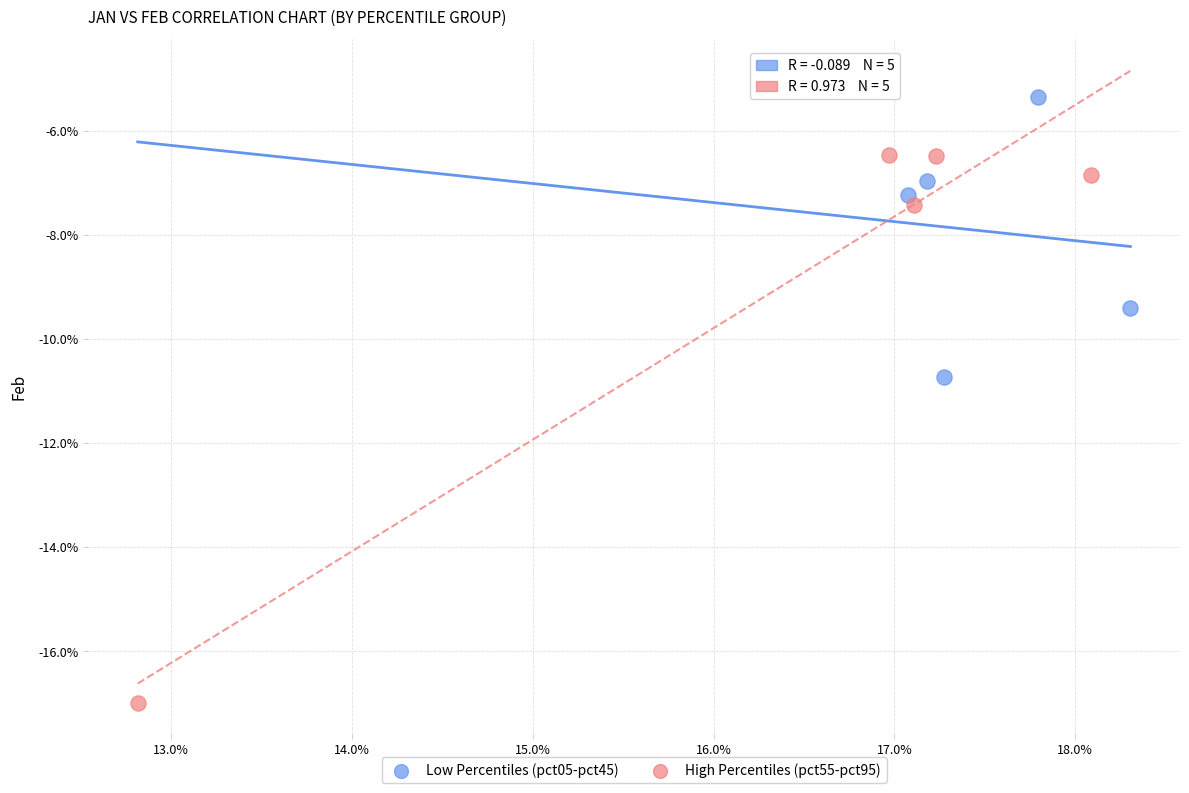

Which series has the widest spread of Y values?

High Percentiles (pct55-pct95)